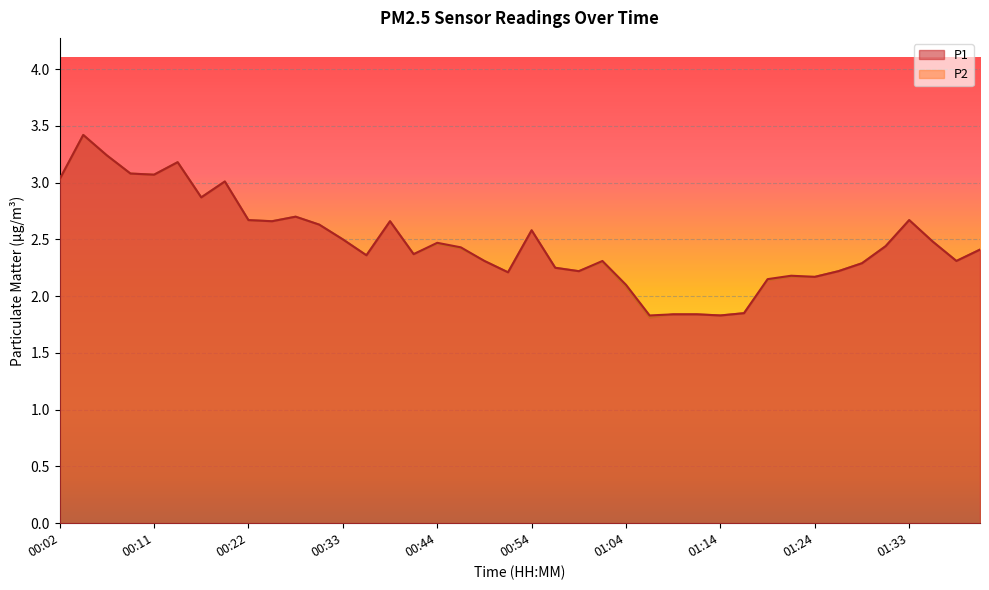

What is the difference between the second highest and minimum values in the P2 series?

1.4